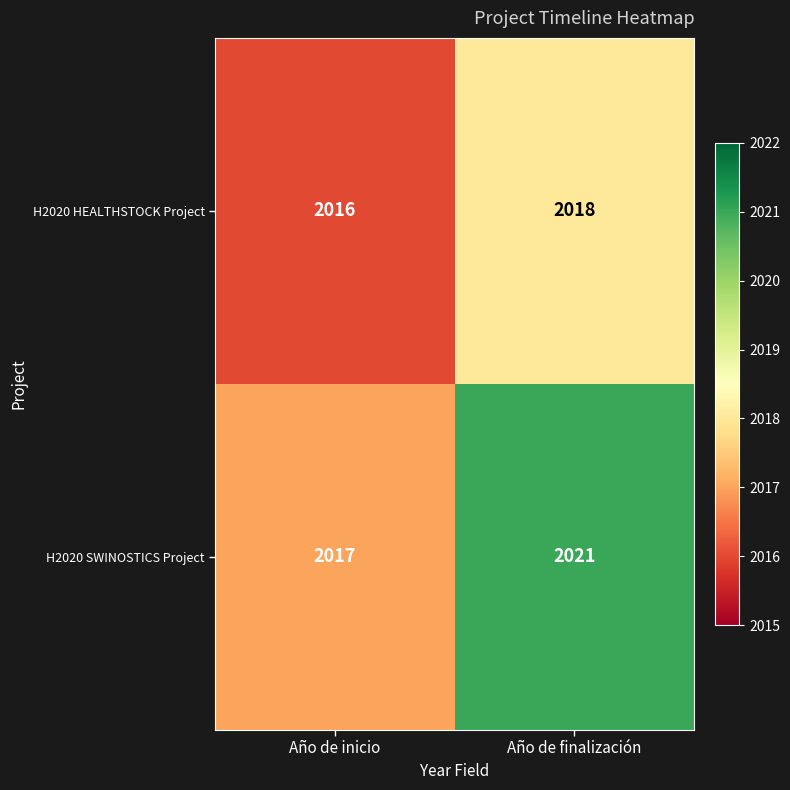

What is the difference between the H2020 SWINOSTICS Project values at Año de inicio and Año de finalización?

4